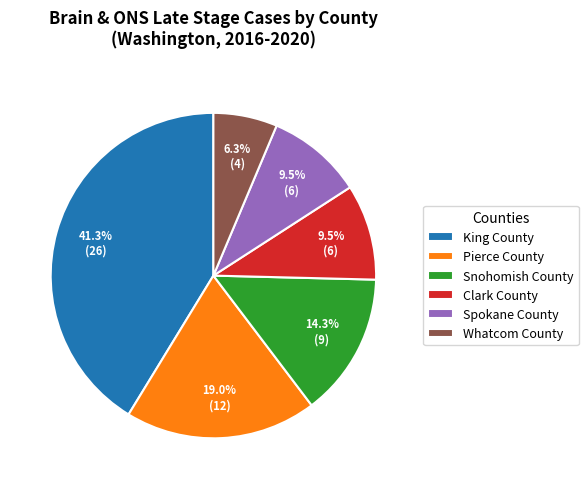

What percentage is the Snohomish County slice, to the nearest percent?

14%